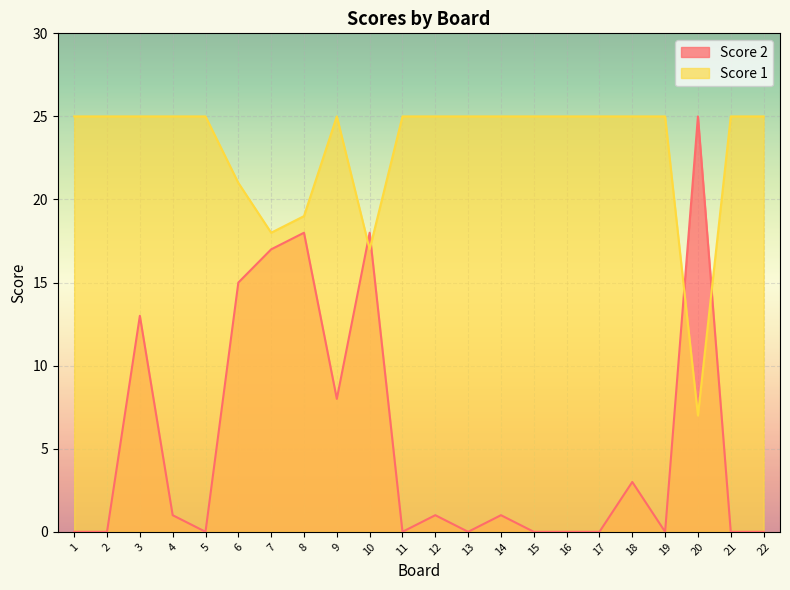

How many intersections are there between Score 2 and Score 1?

4